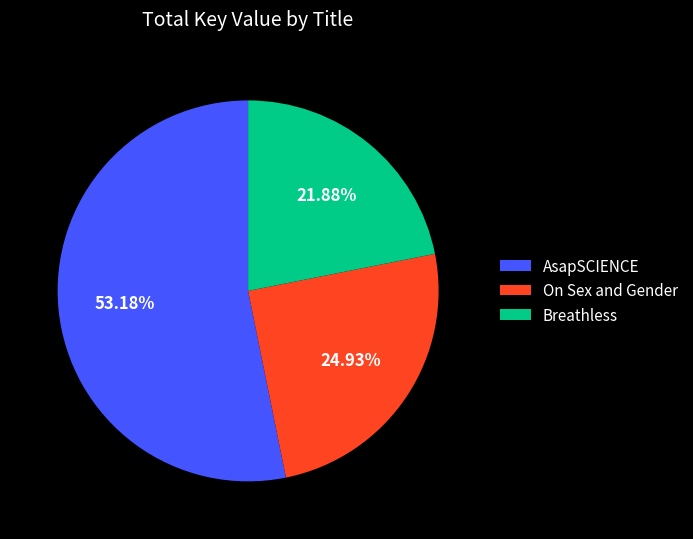

How many slices are in this pie chart?

3